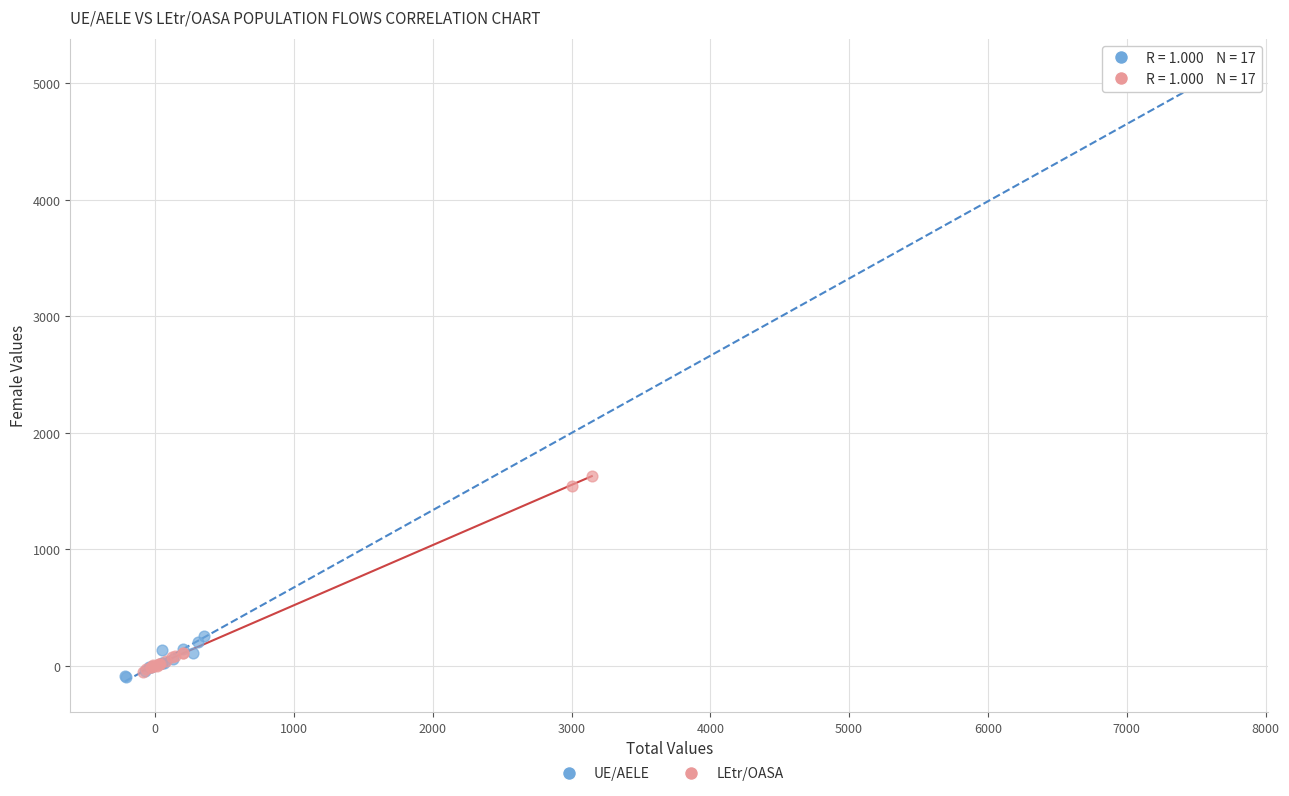

Which series has the largest Y range (max minus min)?

UE/AELE